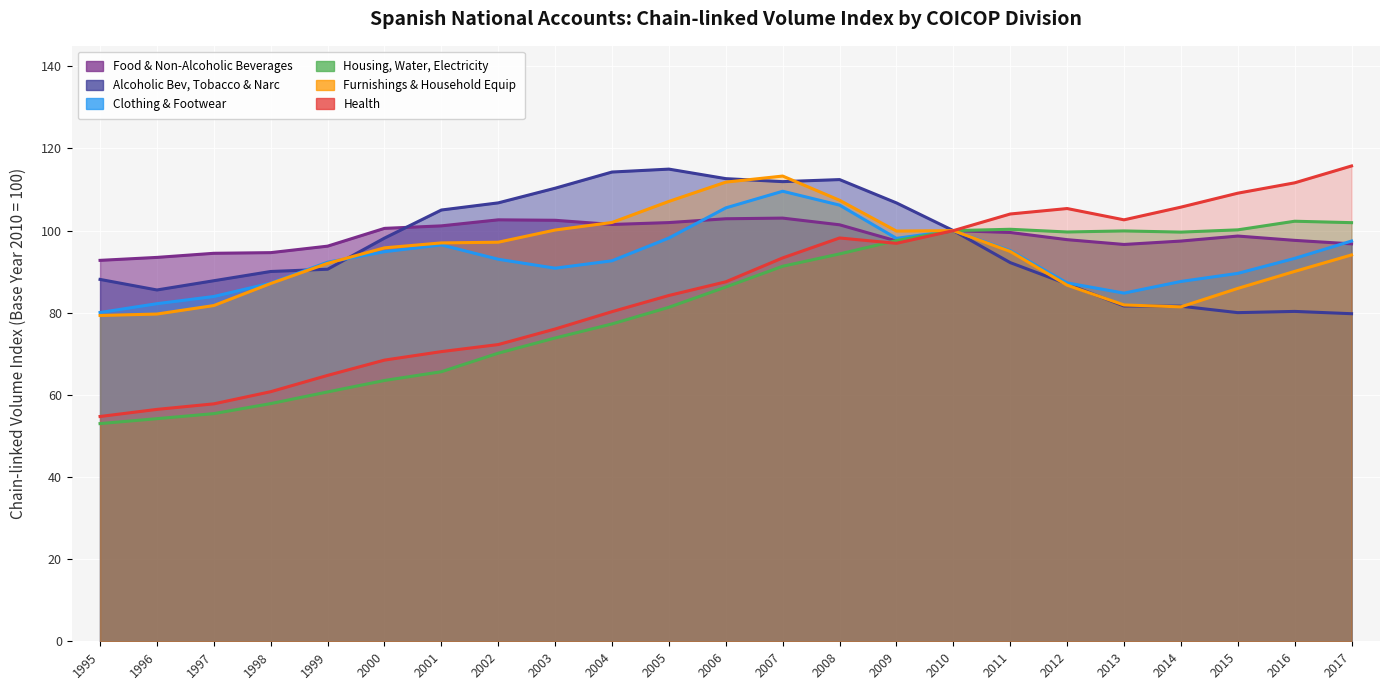

Reading left to right, what are all the values shown in this chart?

Food & Non-Alcoholic Beverages: 92.8	93.5	94.5	94.6	96.2	100.5	101.2	102.6	102.5	101.5	102.0	102.9	103.0	101.4	97.5	100.0	99.5	97.8	96.6	97.5	98.7	97.6	96.8
Alcoholic Bev, Tobacco & Narc: 88.1	85.5	87.8	90.0	90.6	98.2	105.0	106.8	110.3	114.3	115.0	112.7	111.9	112.4	106.8	100.0	92.2	87.0	81.7	81.6	80.0	80.3	79.8
Clothing & Footwear: 80.1	82.2	84.0	87.2	92.3	94.9	96.5	93.0	90.8	92.7	98.2	105.5	109.6	106.2	98.1	100.0	95.1	87.3	84.8	87.6	89.6	93.2	97.5
Housing, Water, Electricity: 53.0	54.2	55.4	57.9	60.7	63.5	65.6	70.2	73.9	77.3	81.3	86.3	91.3	94.3	97.6	100.0	100.3	99.7	99.9	99.6	100.2	102.3	101.9
Furnishings & Household Equip: 79.3	79.7	81.8	87.1	92.0	95.8	97.0	97.2	100.2	102.0	107.1	111.8	113.3	107.4	99.9	100.0	94.9	86.7	81.9	81.4	85.9	90.1	94.1
Health: 54.7	56.5	57.8	60.8	64.8	68.5	70.5	72.3	76.0	80.3	84.2	87.5	93.4	98.2	96.9	100.0	104.0	105.4	102.6	105.7	109.1	111.6	115.8